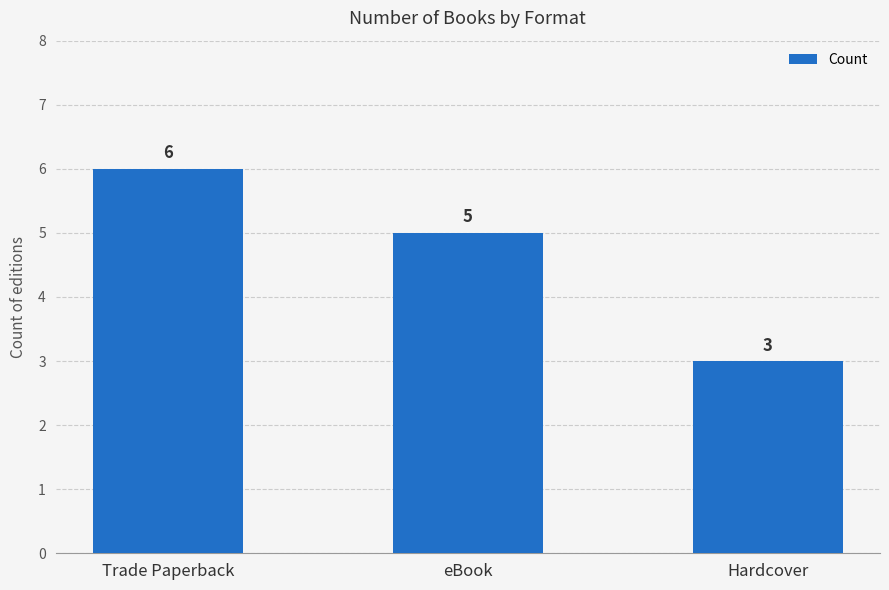

Reading right to left, what are all the values shown in this chart?

Hardcover=3	eBook=5	Trade Paperback=6